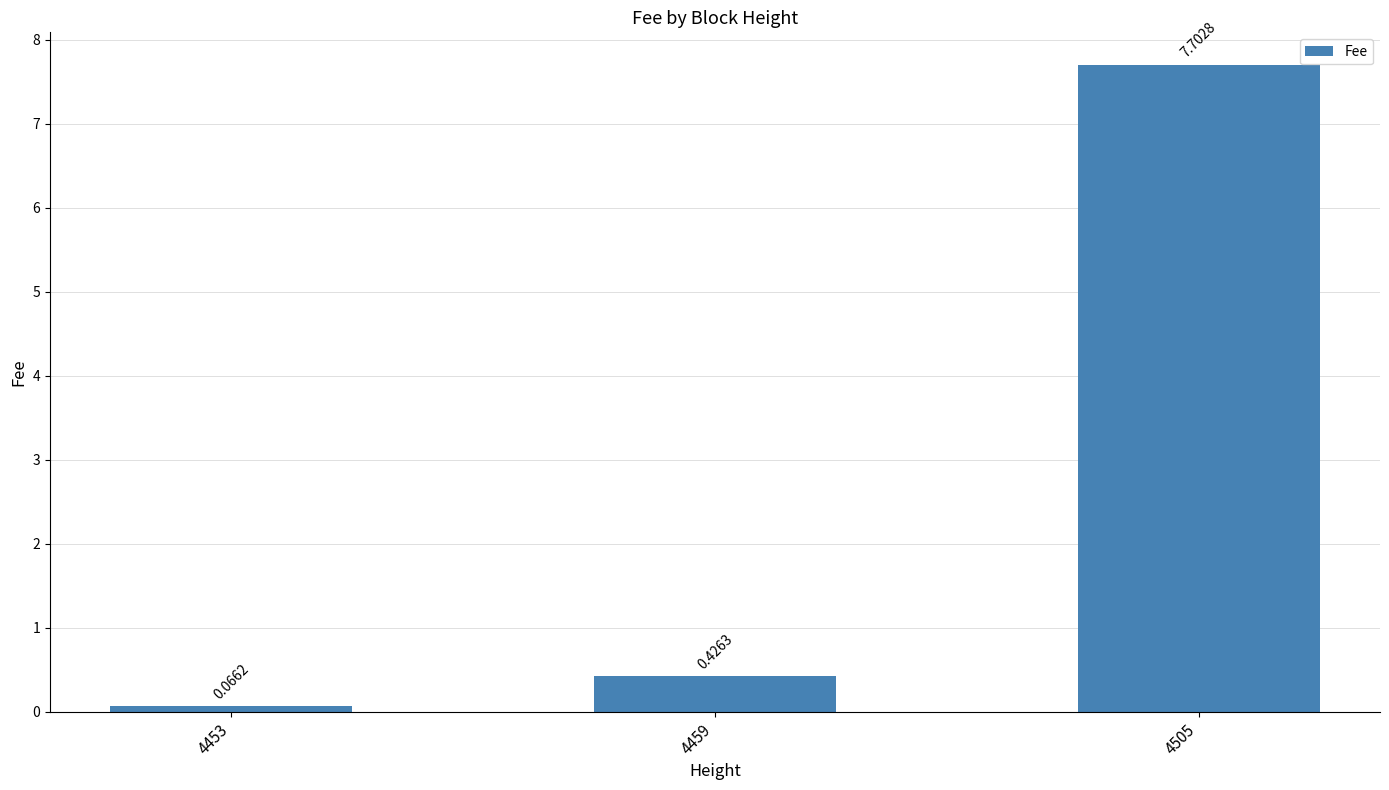

Rank the categories by value from lowest to highest.

4453, 4459, 4505